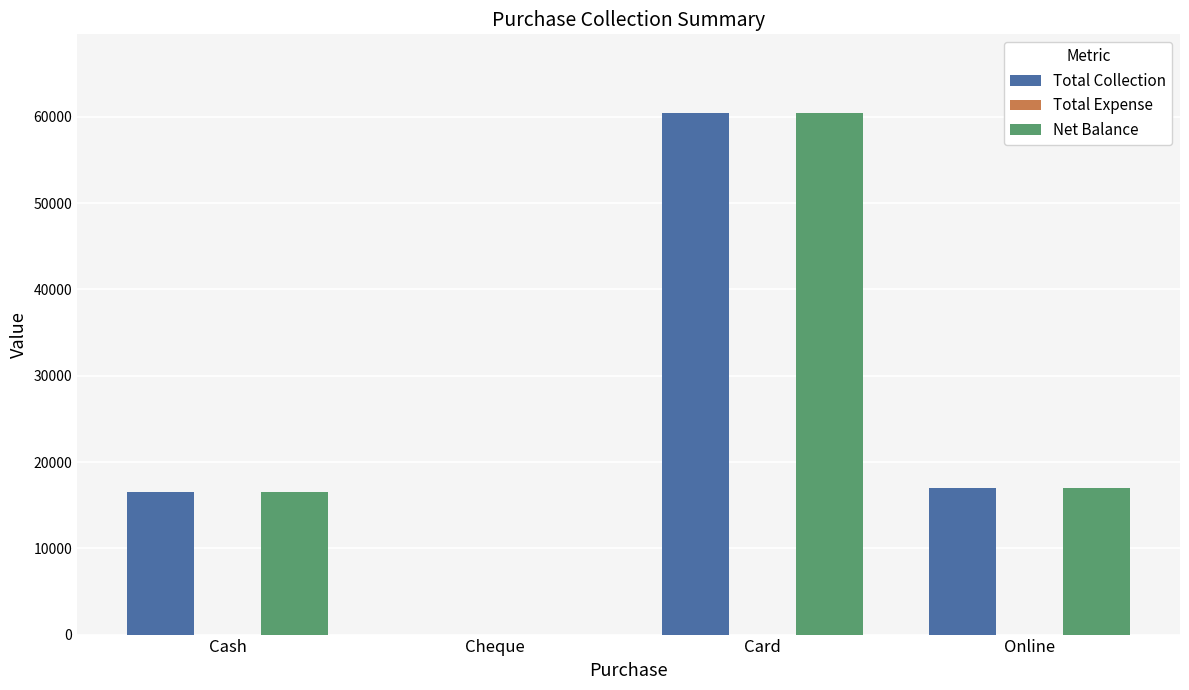

What is the maximum value shown in the chart?

60500